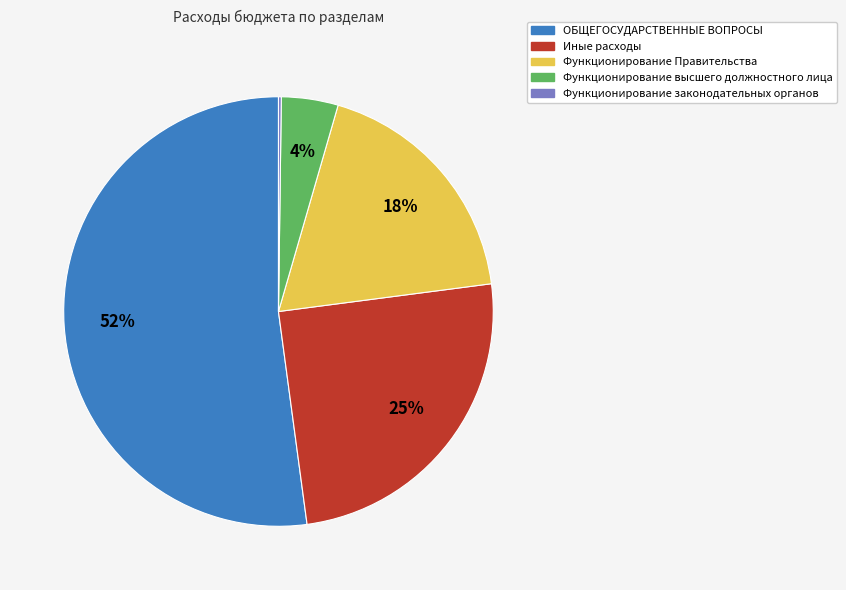

What is the majority slice?

ОБЩЕГОСУДАРСТВЕННЫЕ ВОПРОСЫ